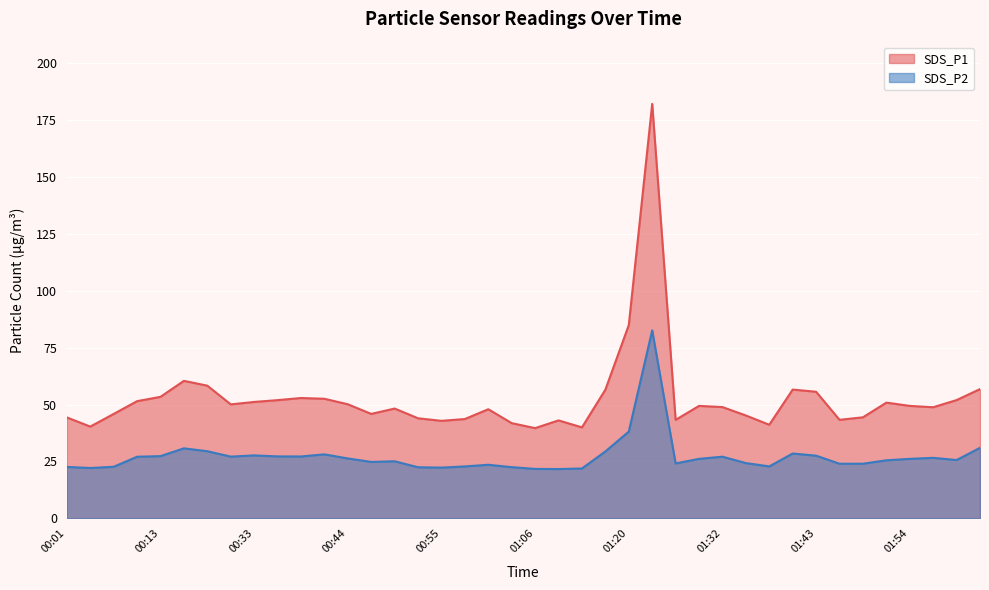

List the labels in order of SDS_P2 value, smallest first.

01:09, 01:06, 01:12, 00:04, 00:55, 00:52, 01:03, 00:01, 00:07, 00:58, 01:37, 01:01, 01:46, 01:48, 01:26, 01:34, 00:47, 00:49, 01:51, 01:59, 01:29, 01:54, 00:44, 01:57, 00:10, 01:32, 00:30, 00:38, 00:36, 00:13, 01:43, 00:33, 00:41, 01:40, 01:18, 00:27, 00:24, 02:02, 01:20, 01:23